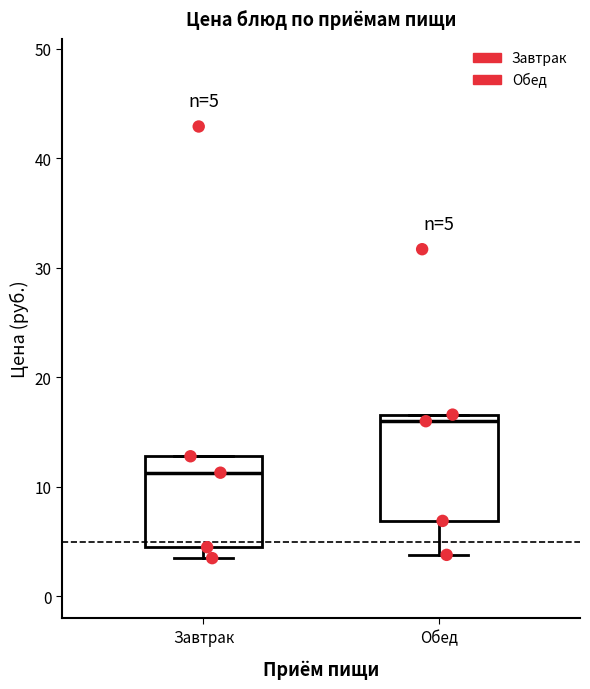

Which box is the tallest, from its lower edge to its upper edge?

Обед